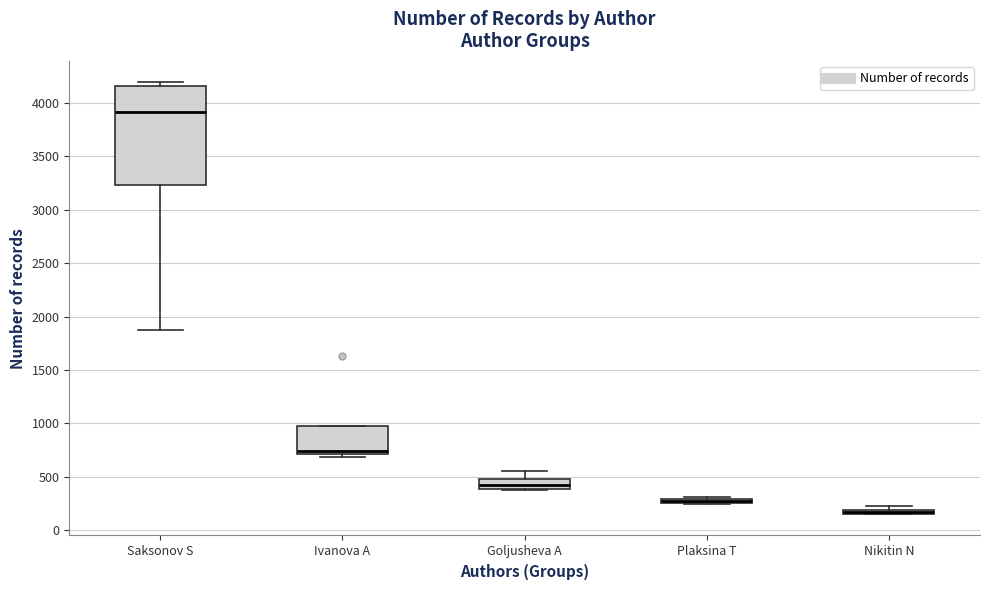

Comparing the boxes themselves (not the whiskers), which one is the tallest?

Saksonov S